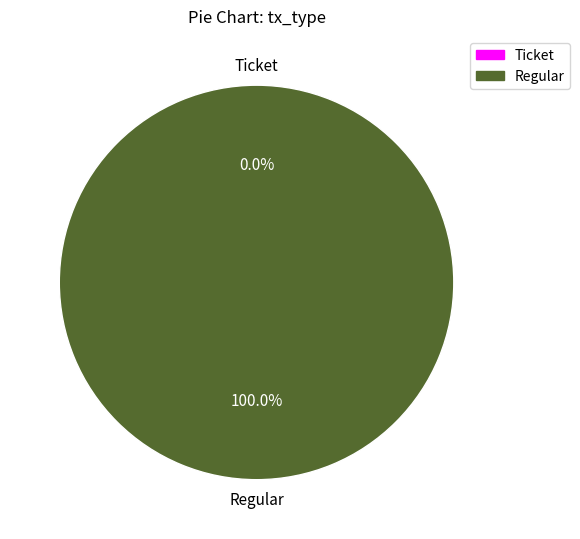

Rank the categories by value from highest to lowest.

Regular, Ticket